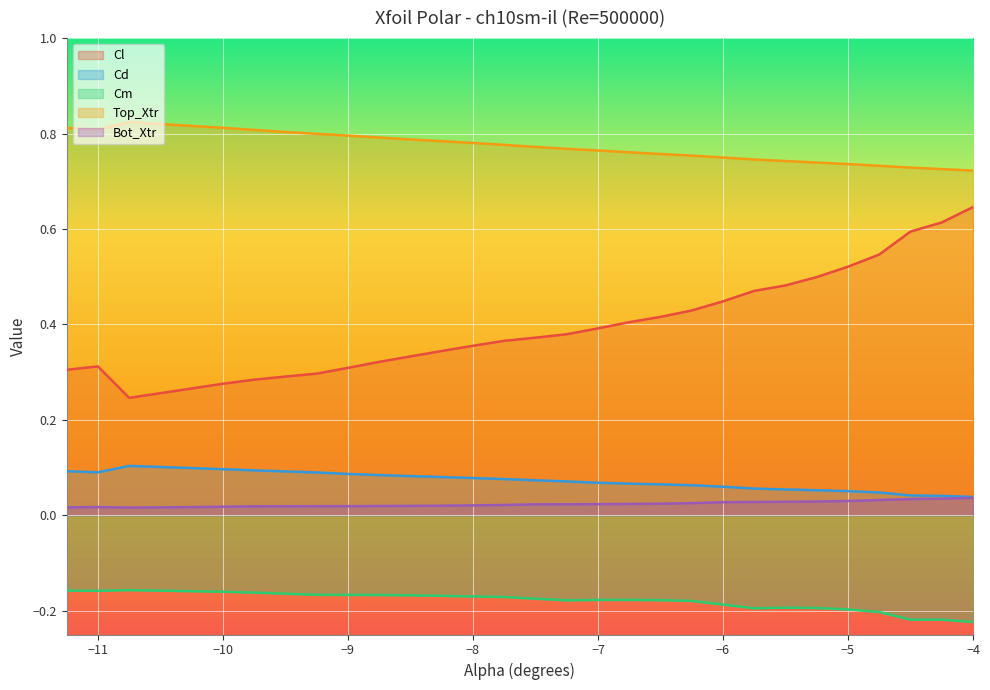

What is the total value across all series at -4.75?

1.2